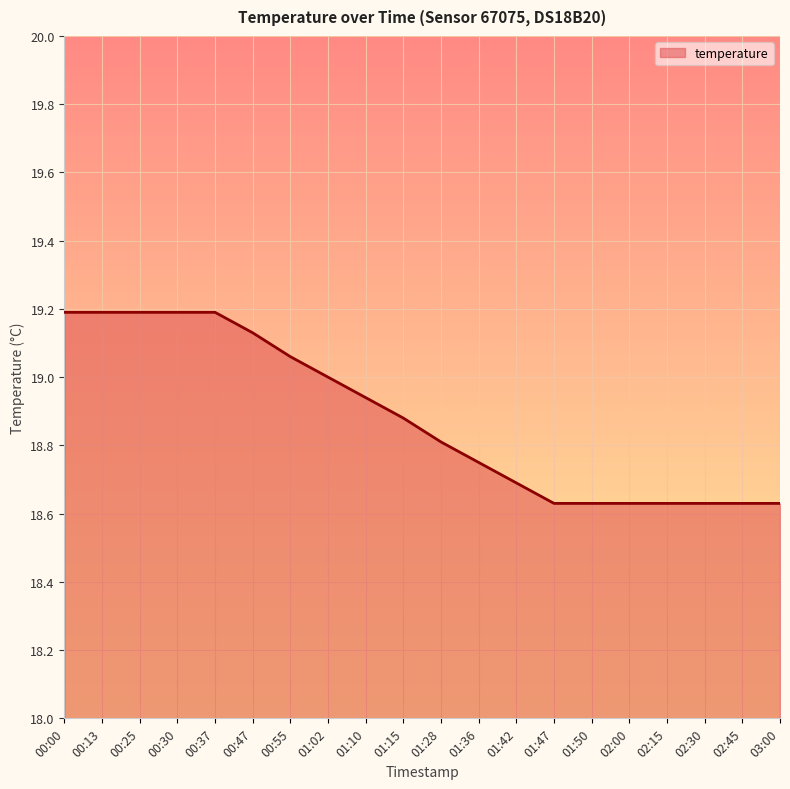

What is the change in value from 00:00 to 01:42?

-0.5